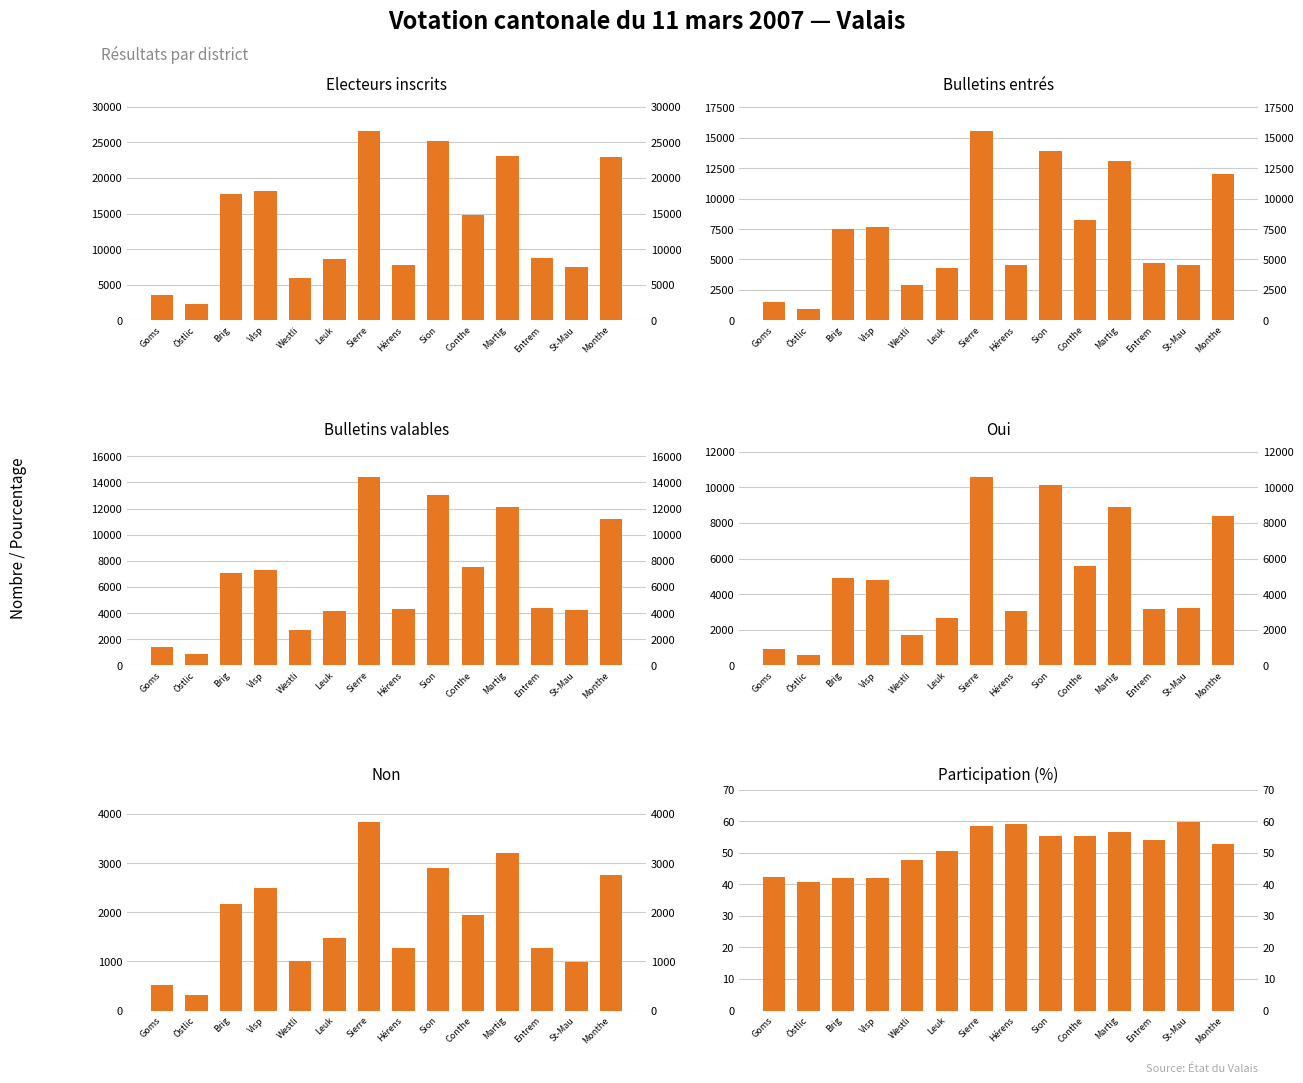

Which series has the largest total across all categories?

Electeurs inscrits